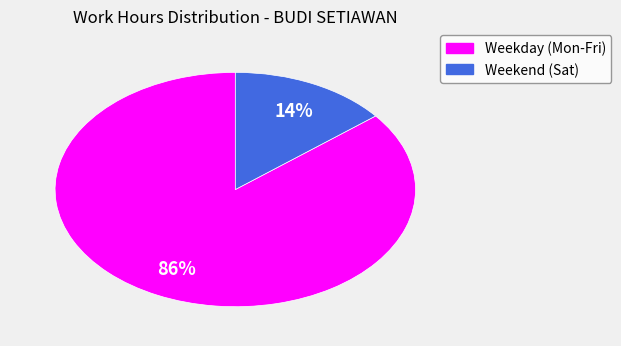

To the nearest percent, what is the average slice percentage?

50%